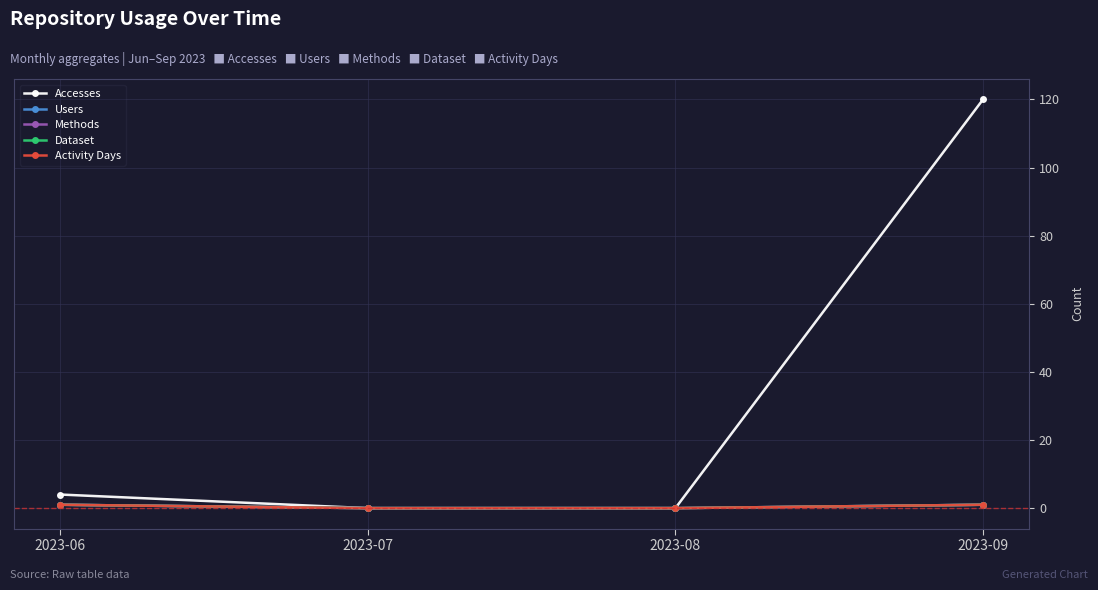

Does the chart have visible grid lines?

Yes